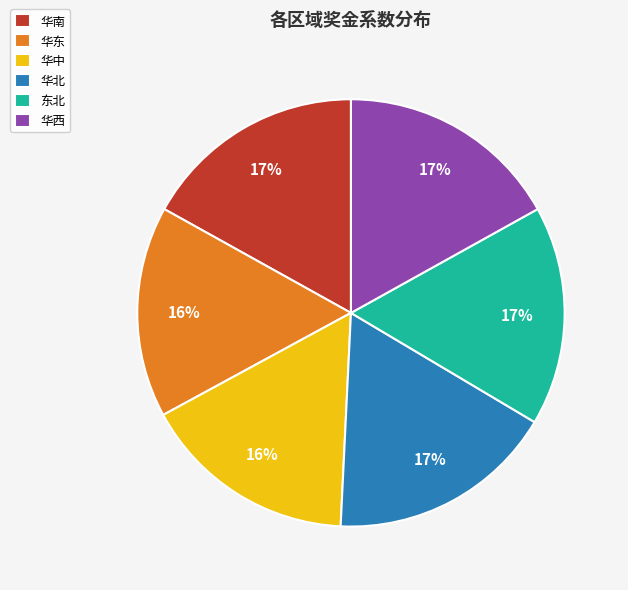

Do 华东 and 华北 together represent more than half of the pie?

No